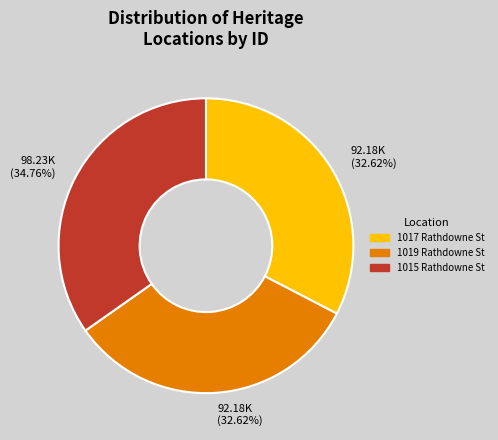

Is there a majority slice in this chart?

No